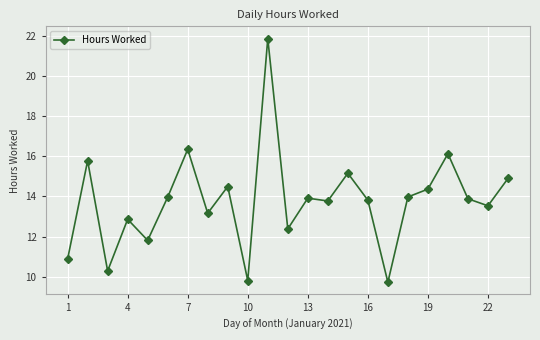

What is the difference between the maximum and minimum values?

12.1